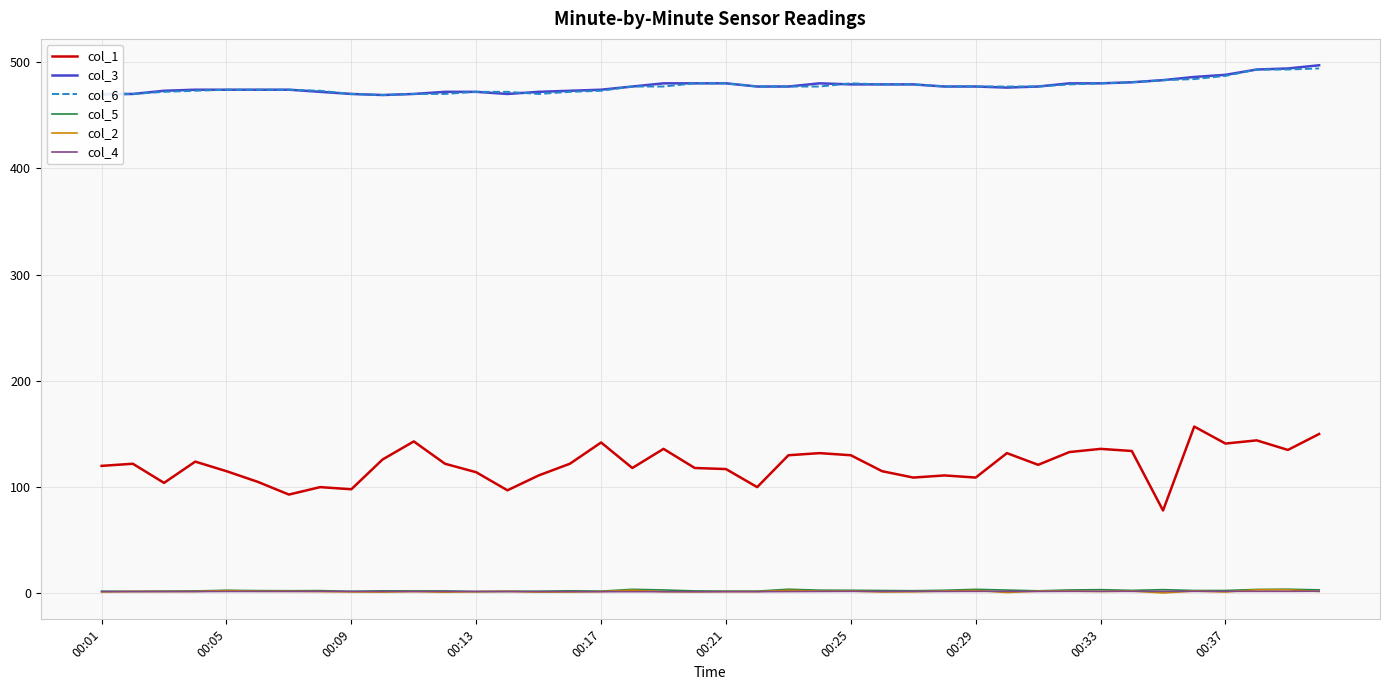

True or false: col_4 and col_3 cross at least once.

False